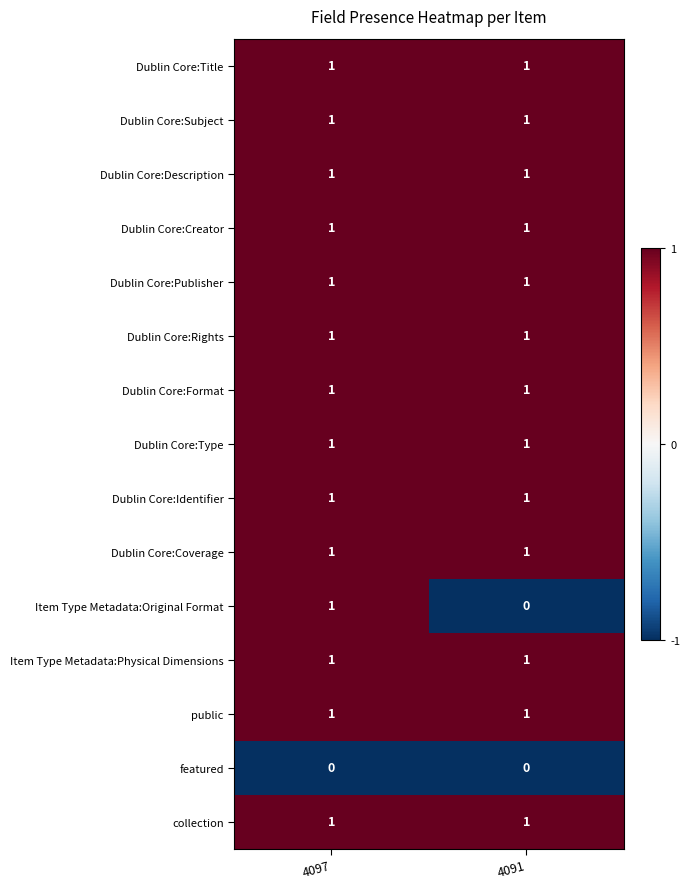

Which series has the largest range (max minus min)?

Item Type Metadata:Original Format